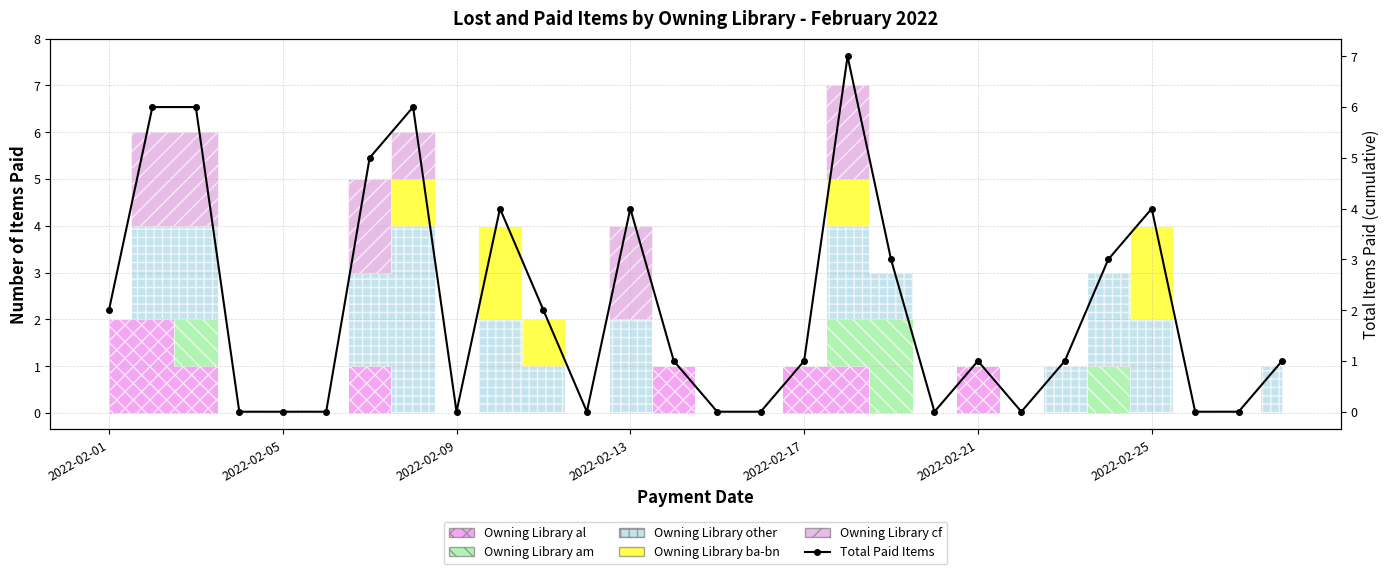

Reading left to right, list all the values displayed in this chart.

2	6	6	0	0	0	5	6	0	4	2	0	4	1	0	0	1	7	3	0	1	0	1	3	4	0	0	1